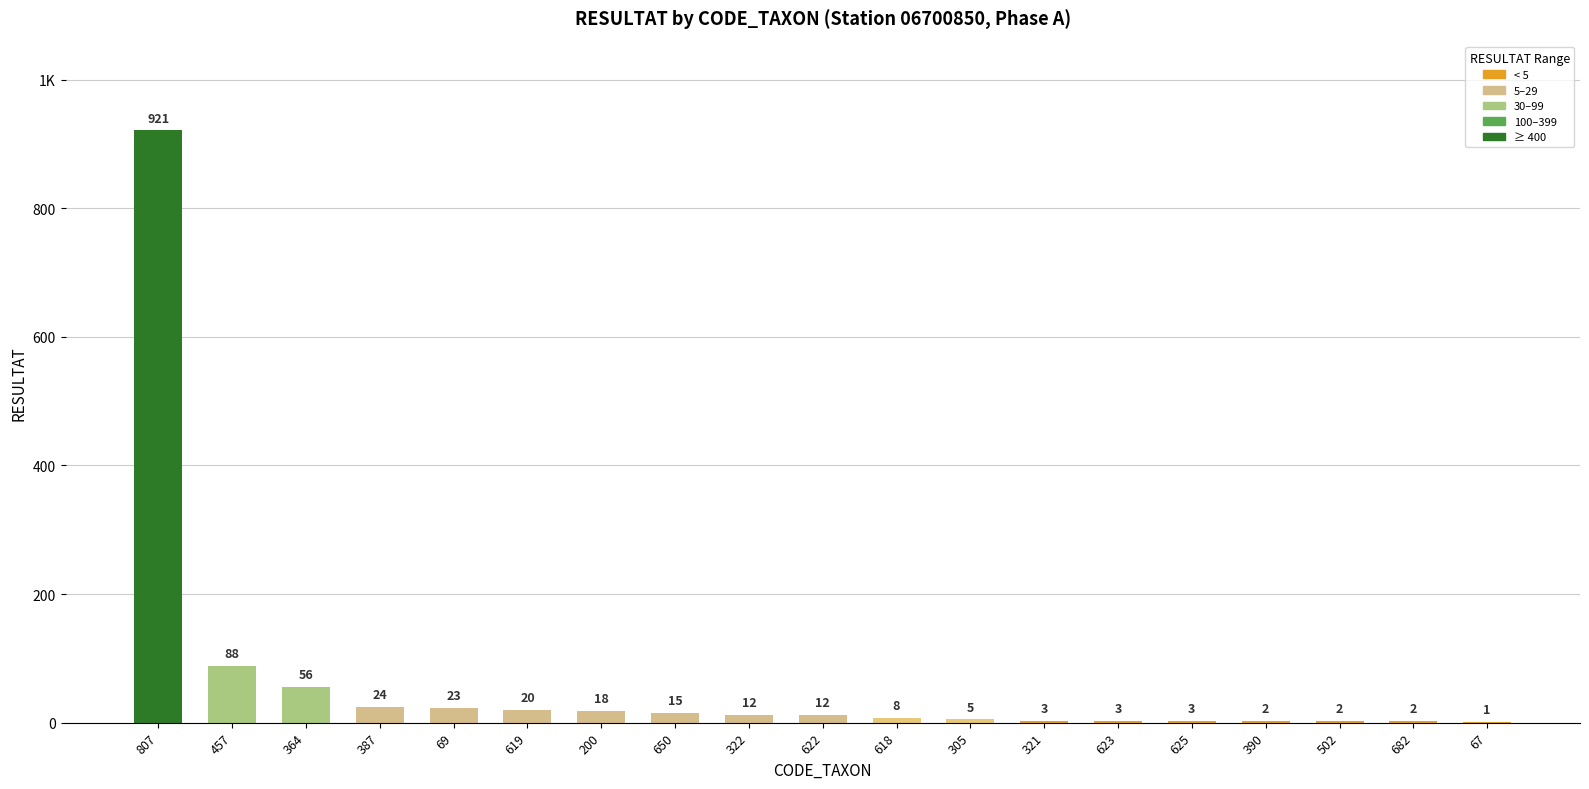

What is the value of the 6th bar from the left?

20